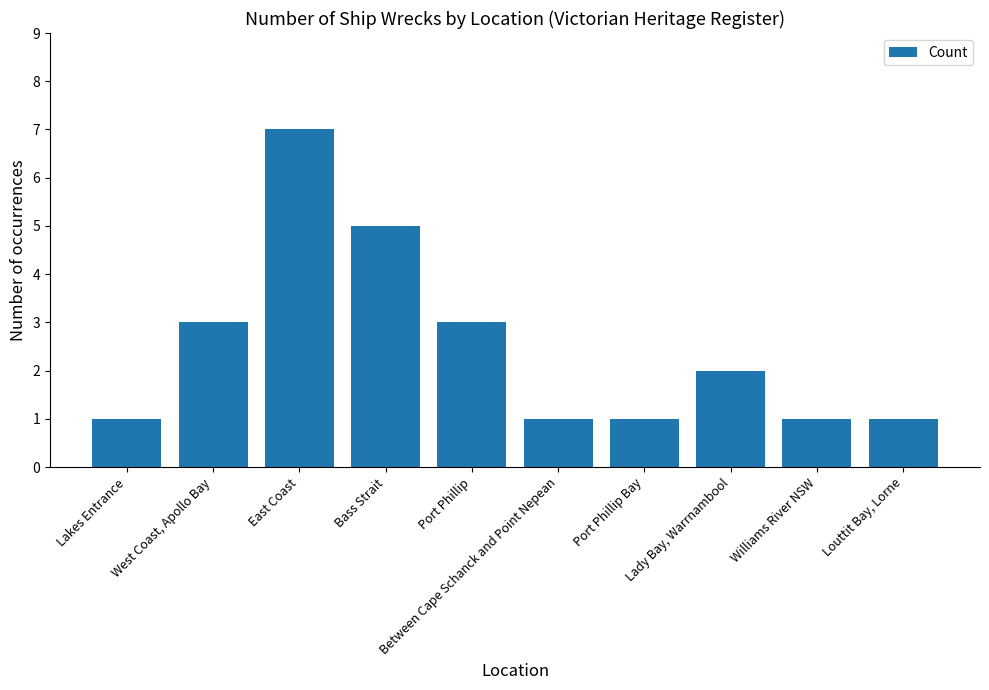

What is the maximum value shown in the chart?

7